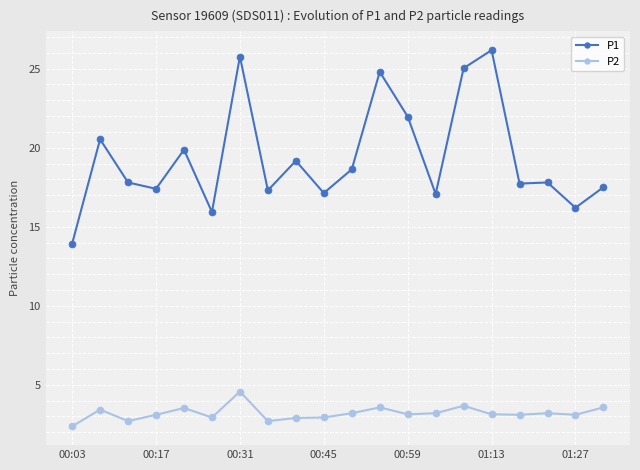

Which series has the largest total across all categories?

P1